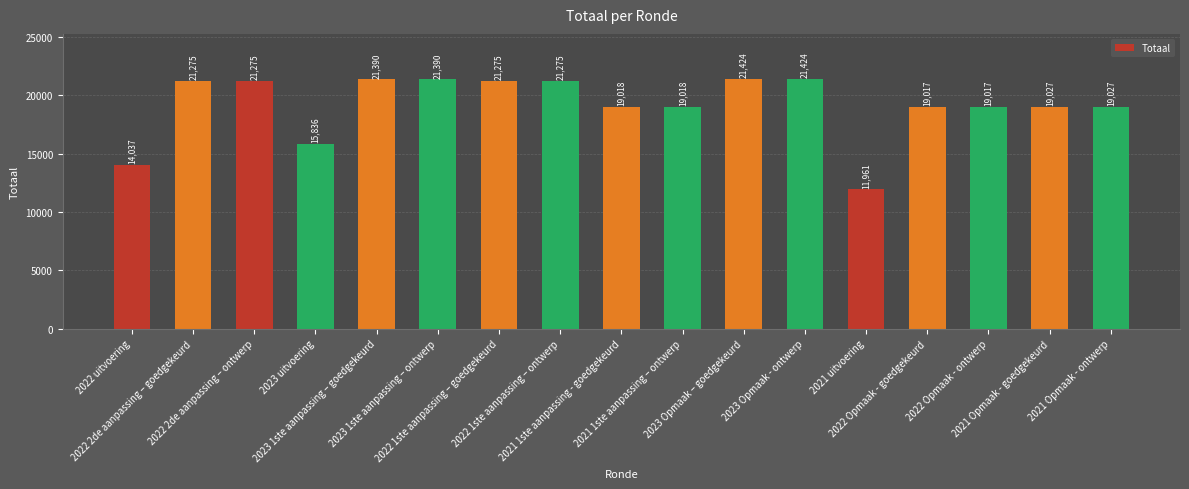

What is the difference between the maximum and second lowest values?

7387